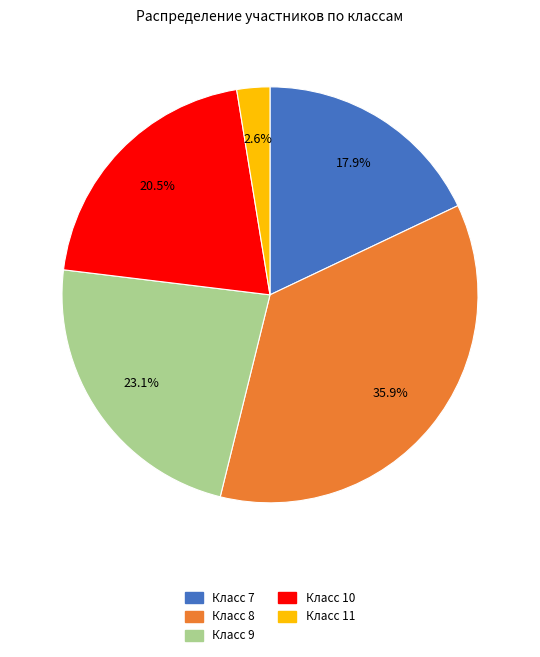

Is there any slice that represents more than half of the pie?

No